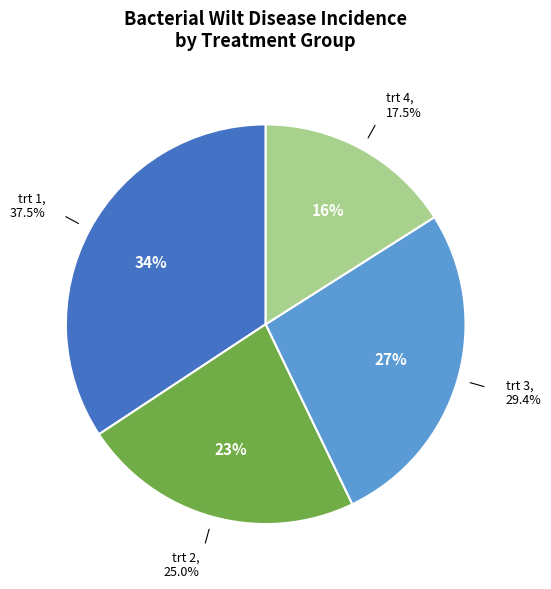

Does trt 3 account for over 50% of the chart?

No